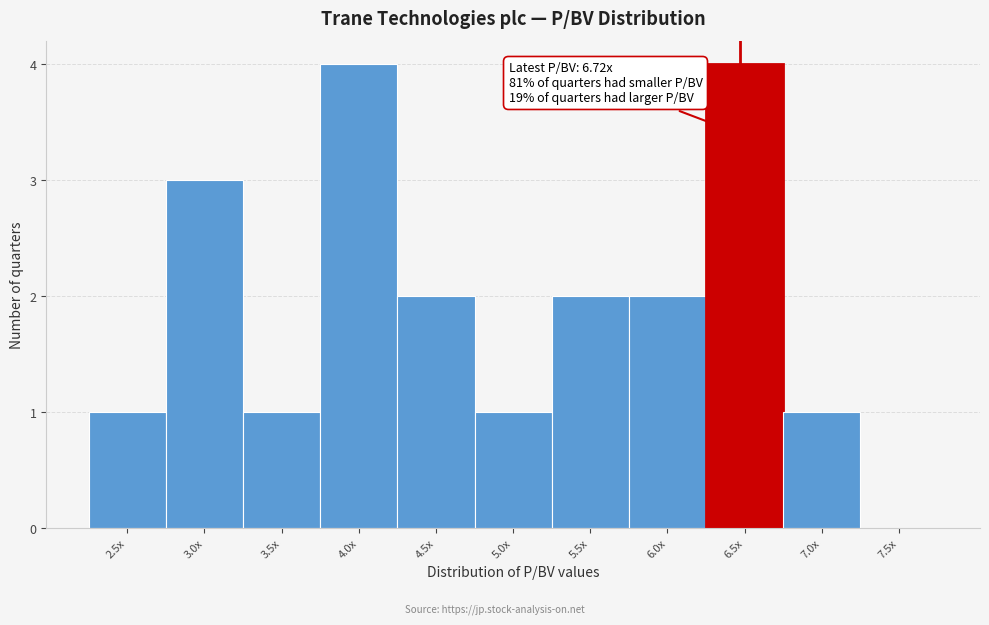

Reading left to right, transcribe all the data shown in this chart.

2.5x=1	3.0x=3	3.5x=1	4.0x=4	4.5x=2	5.0x=1	5.5x=2	6.0x=2	6.5x=4	7.0x=1	7.5x=0